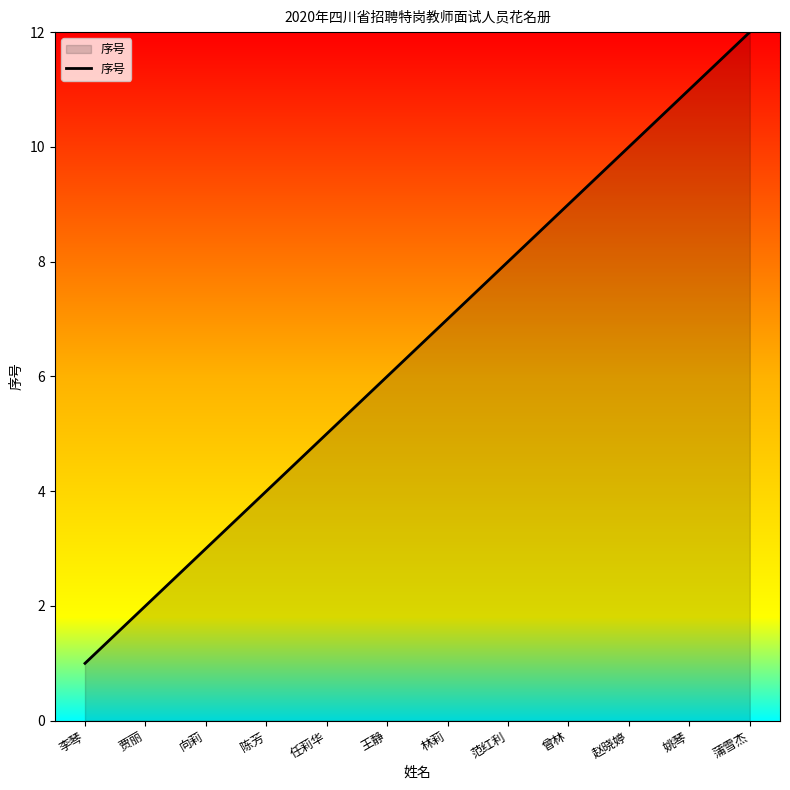

Approximately how many times larger is the value at 范红利 compared to 陈芳?

2.0